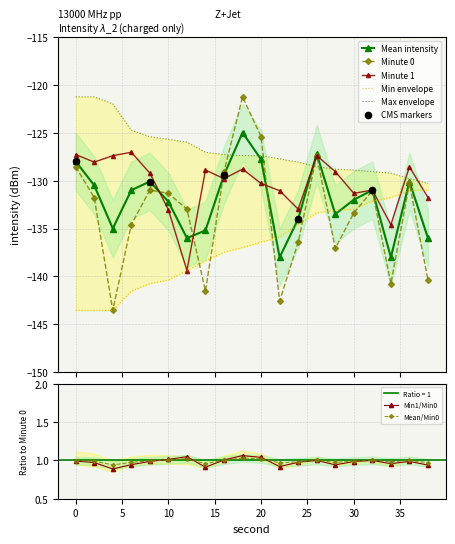

Which series has the largest total across all categories?

Max envelope